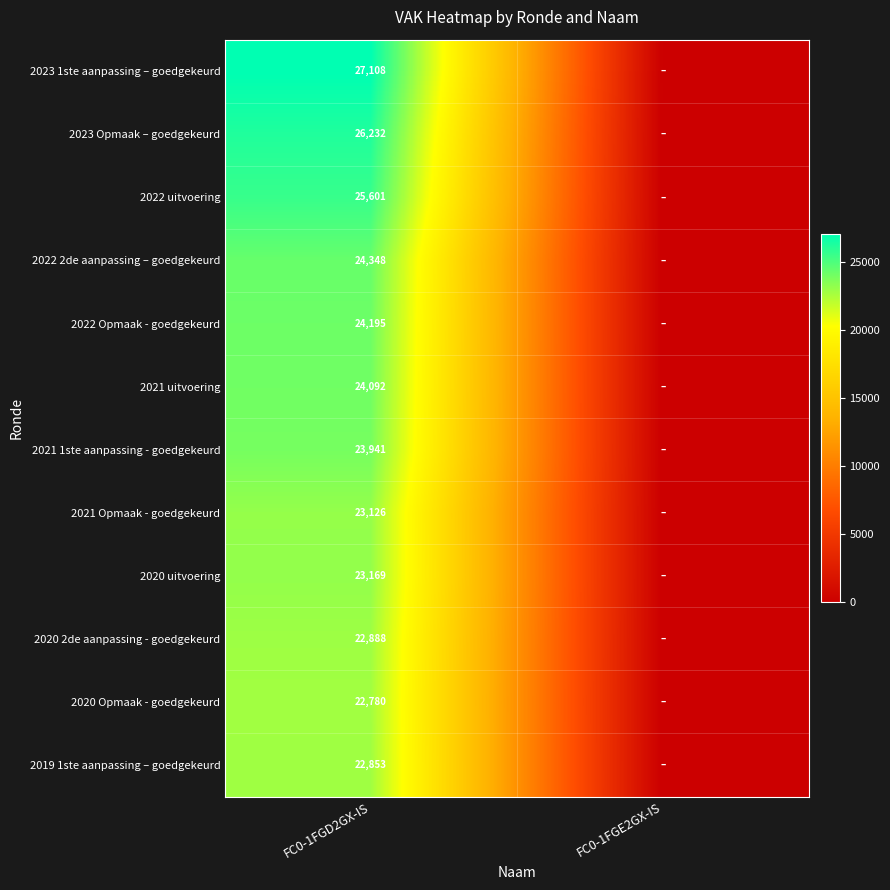

At how many categories does at least one series exceed 7602?

1